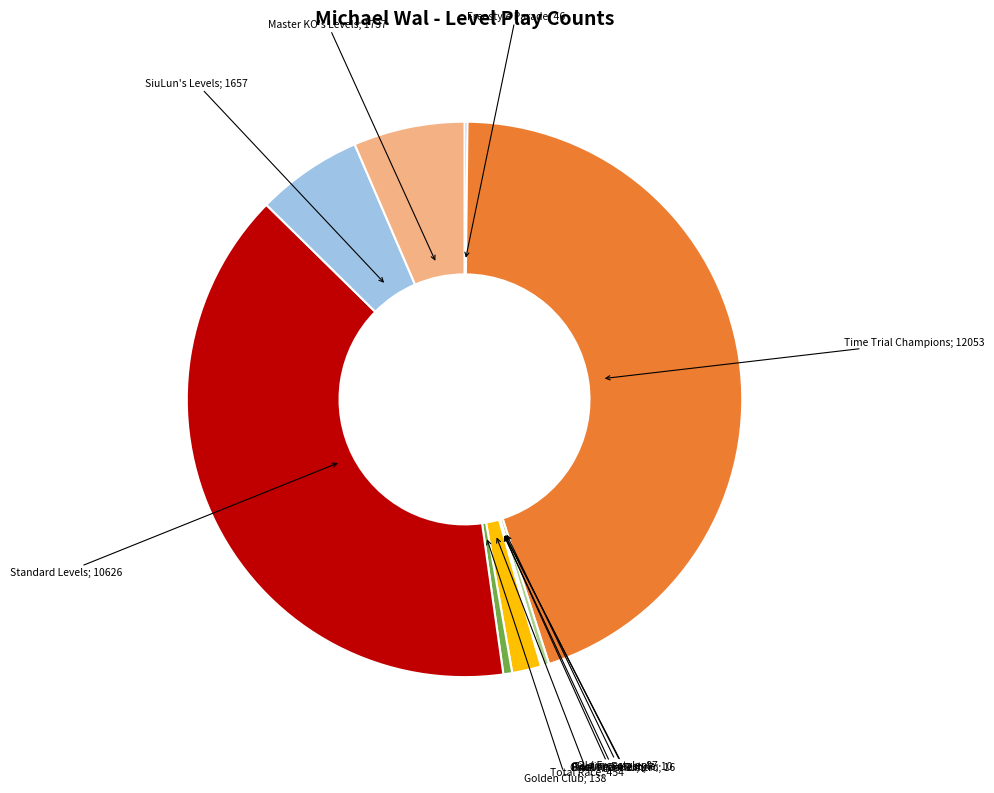

Does any single category account for the majority?

No